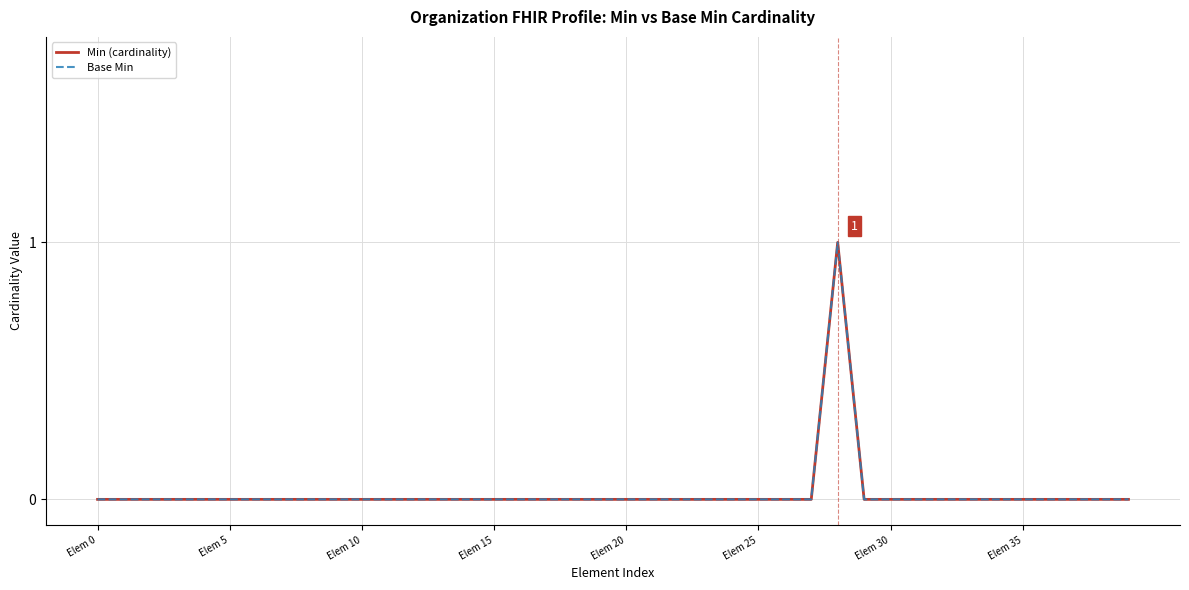

True or false: Min (cardinality) and Base Min cross at least once.

False